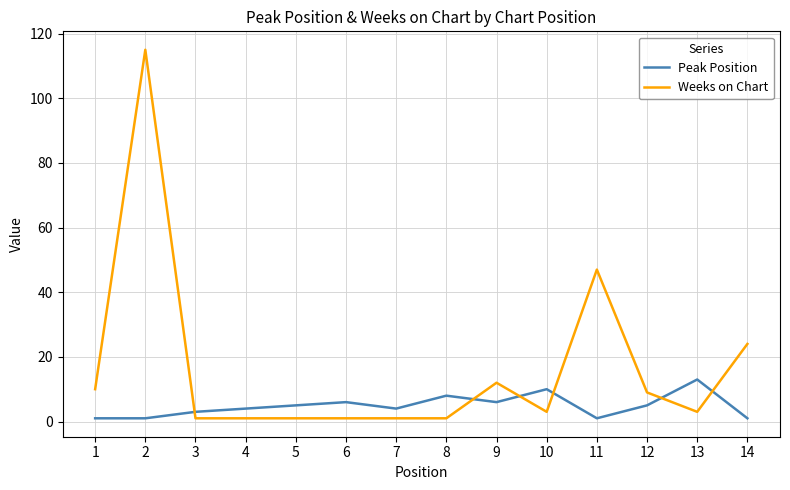

The Peak Position series shows 16 at 10. True or false?

False